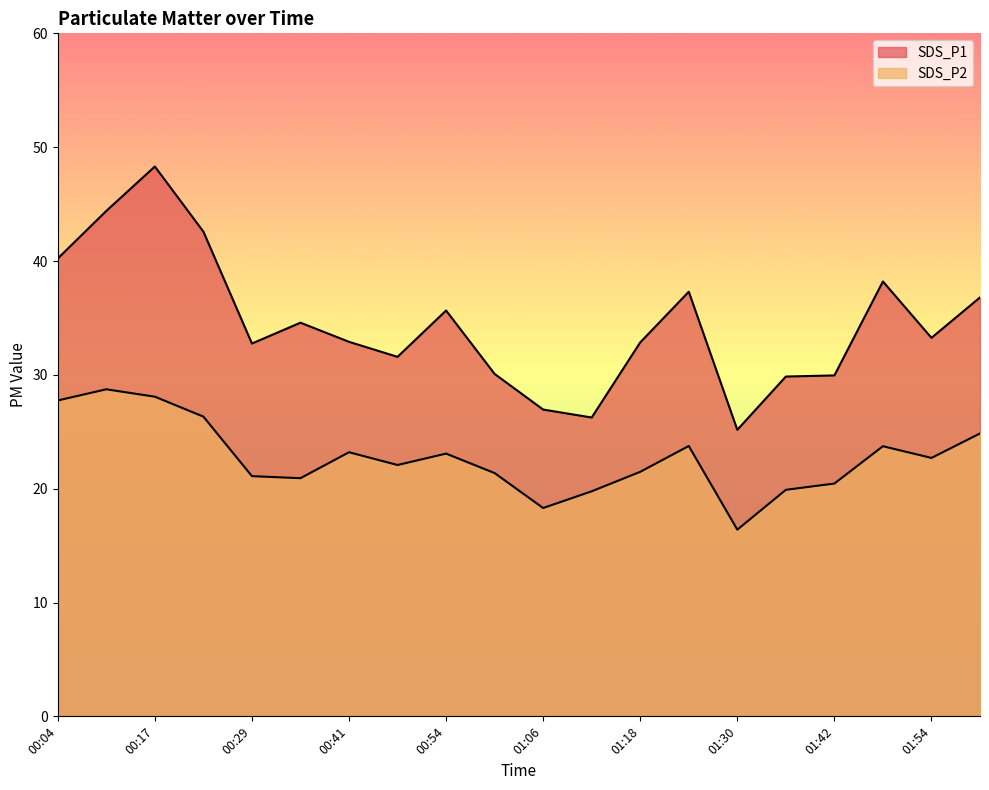

Rank the series at 01:48 from lowest to highest value.

SDS_P2, SDS_P1